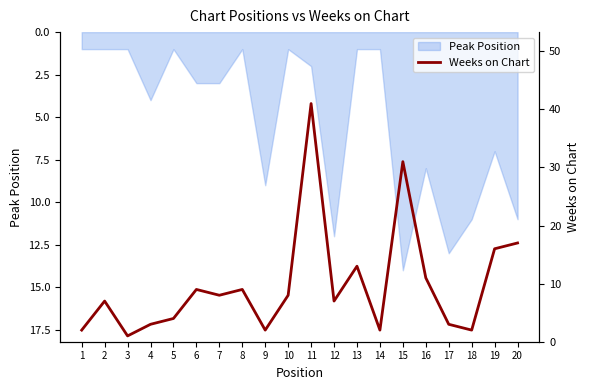

What is the value of the 13th point from the left?

13